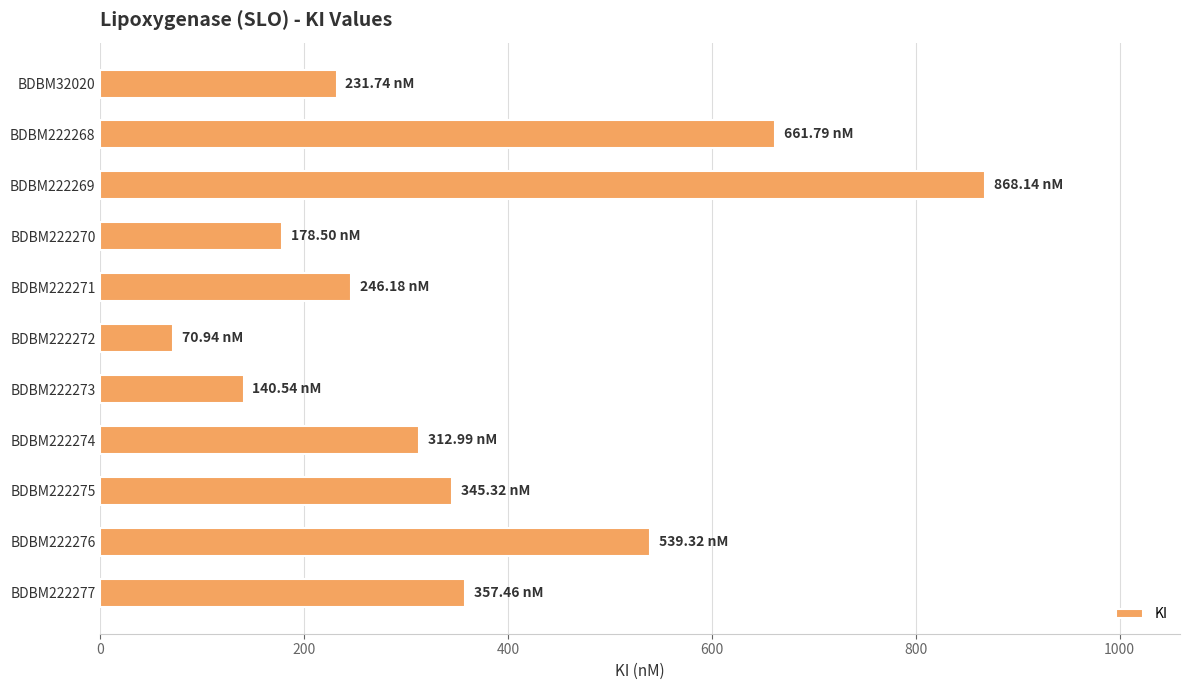

How many values exceed 312?

6